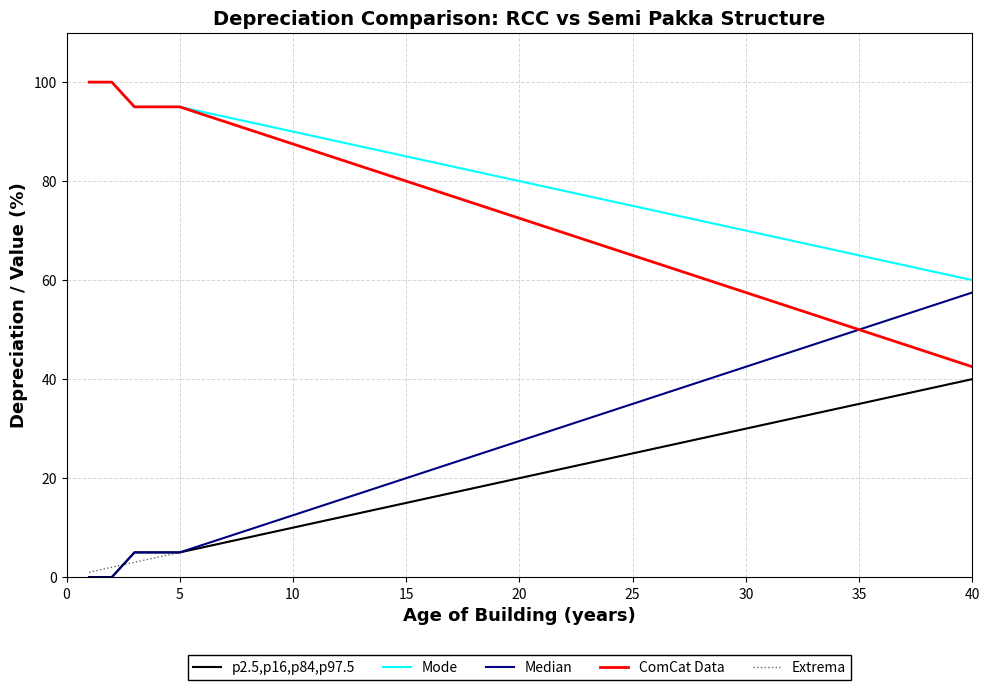

Count the number of categories in the chart.

40